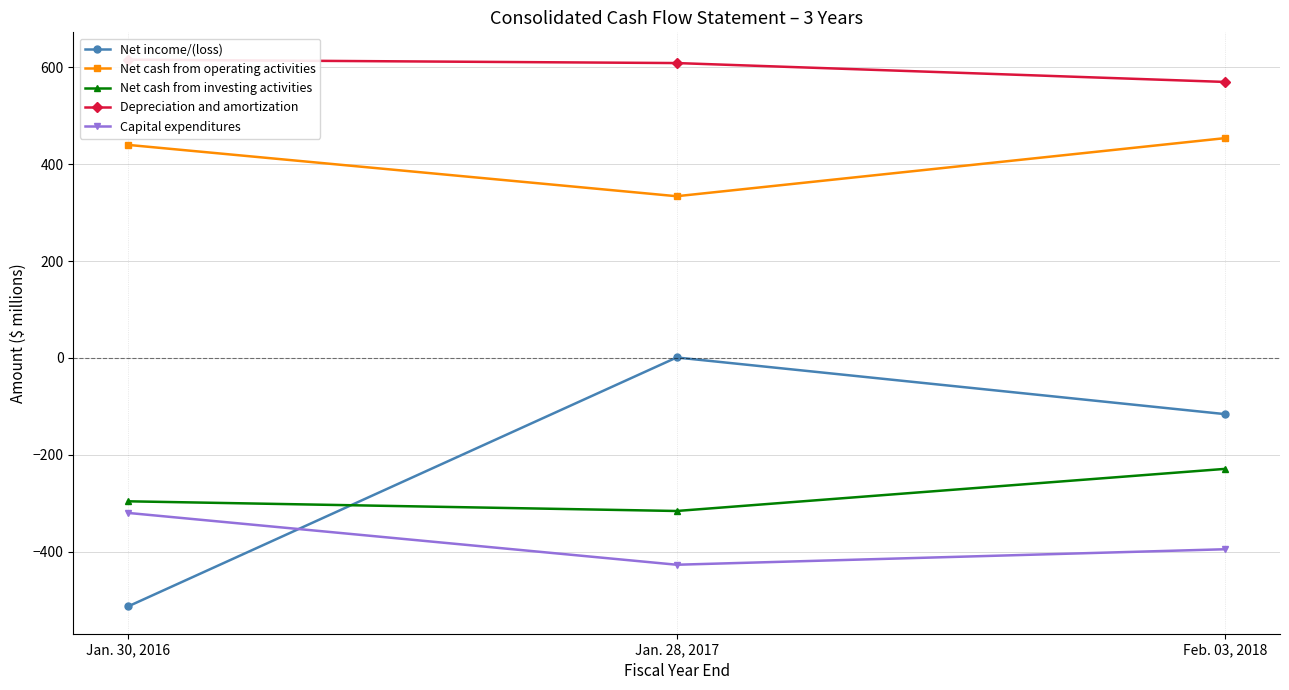

What is the approximate value of Net cash from operating activities at Jan. 28, 2017, to the nearest 10?

330